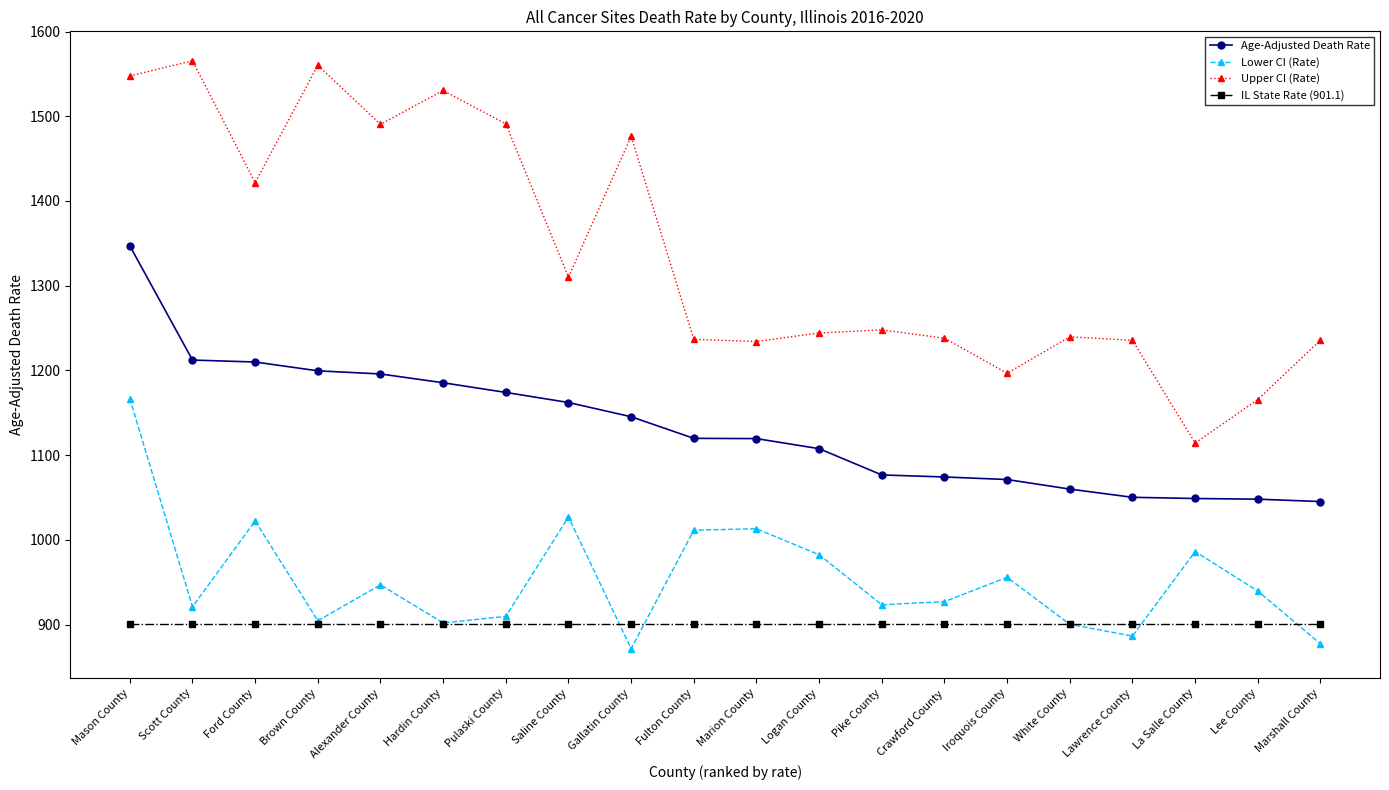

List the series in order of their peak value, highest first.

Upper CI (Rate), Age-Adjusted Death Rate, Lower CI (Rate), IL State Rate (901.1)